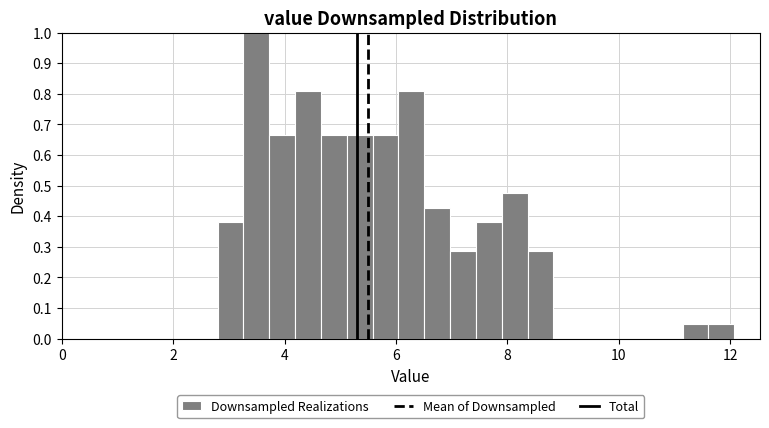

Read against the x-axis, roughly where is the centre of the tallest bar?

3.4